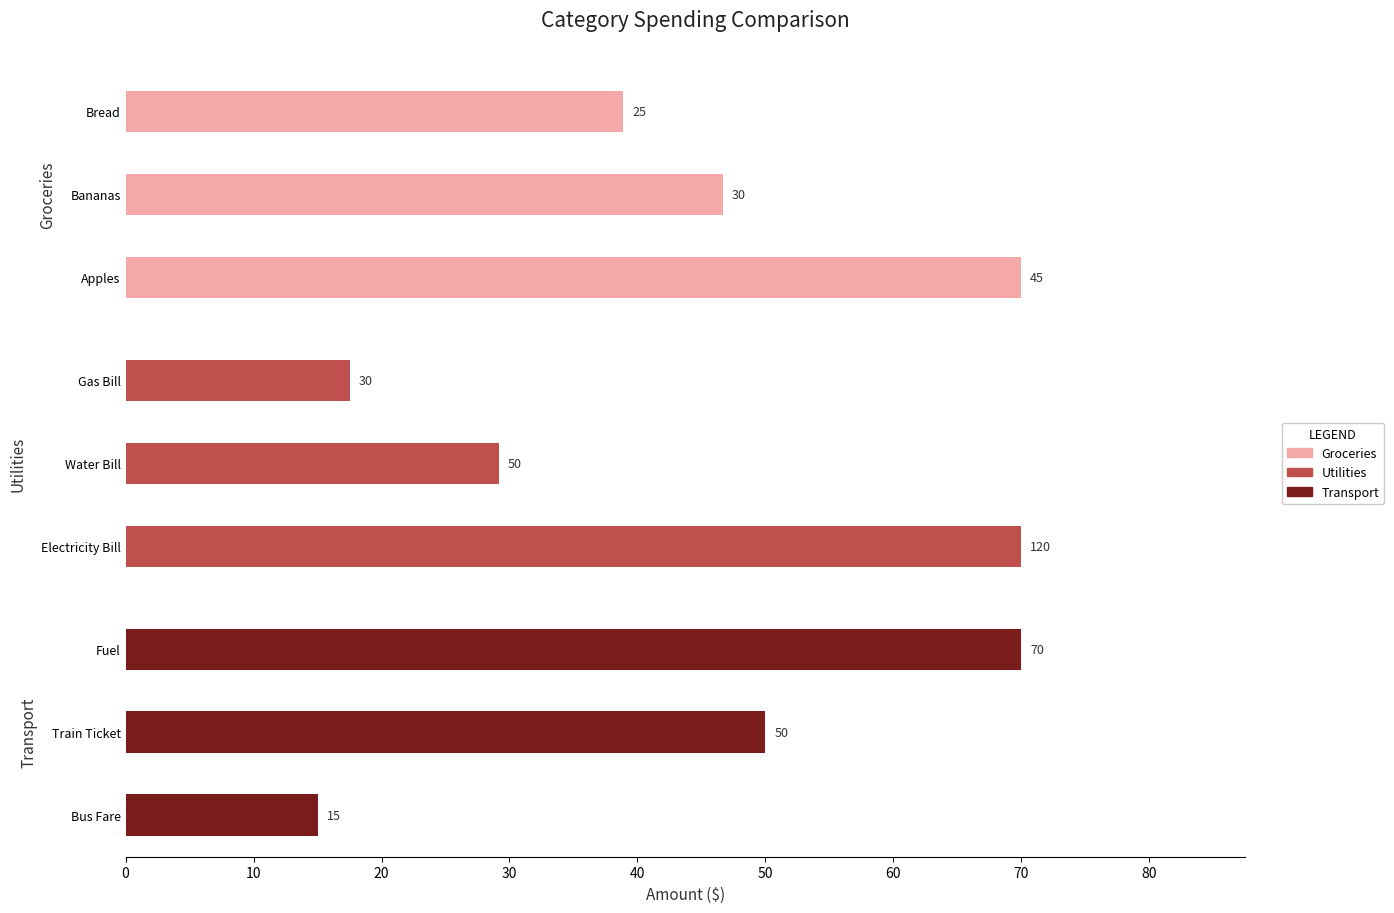

How many groups of bars are there?

3